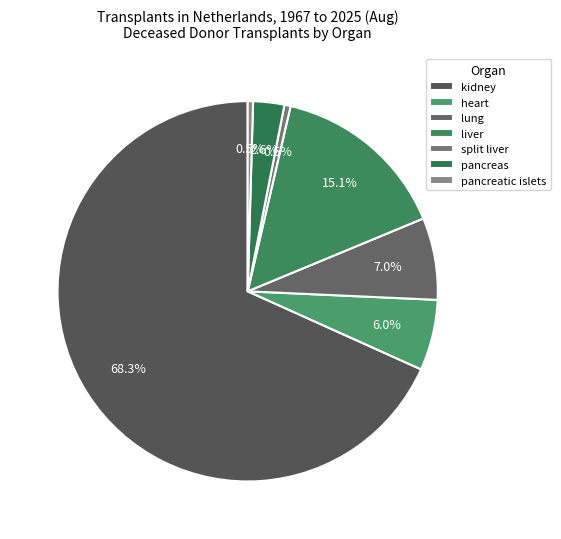

To the nearest percent, what is the difference between the largest and smallest slice percentages?

68%